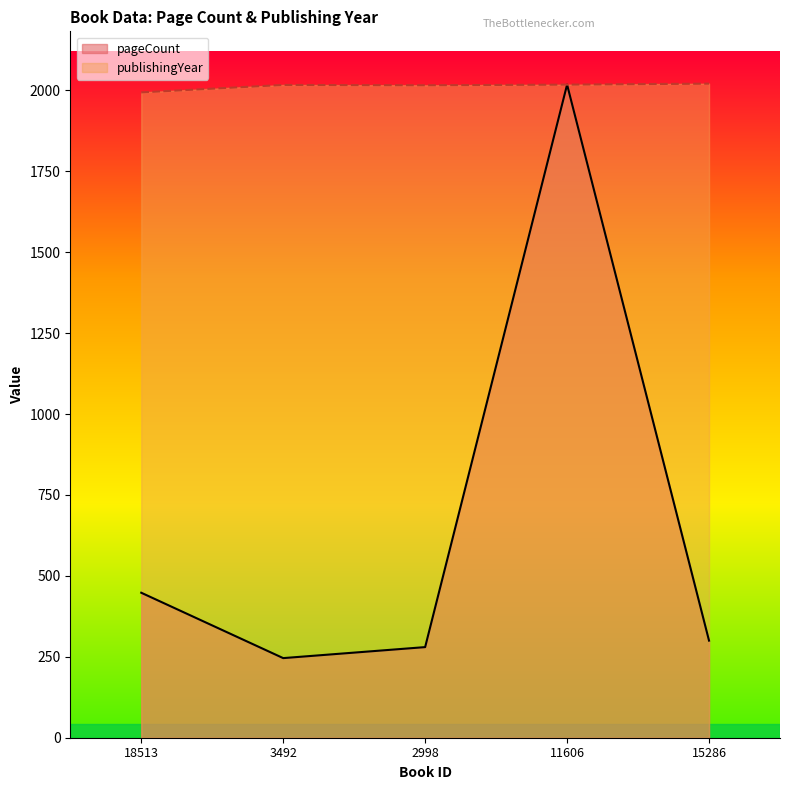

What is the total value across all series at 11606?

4036